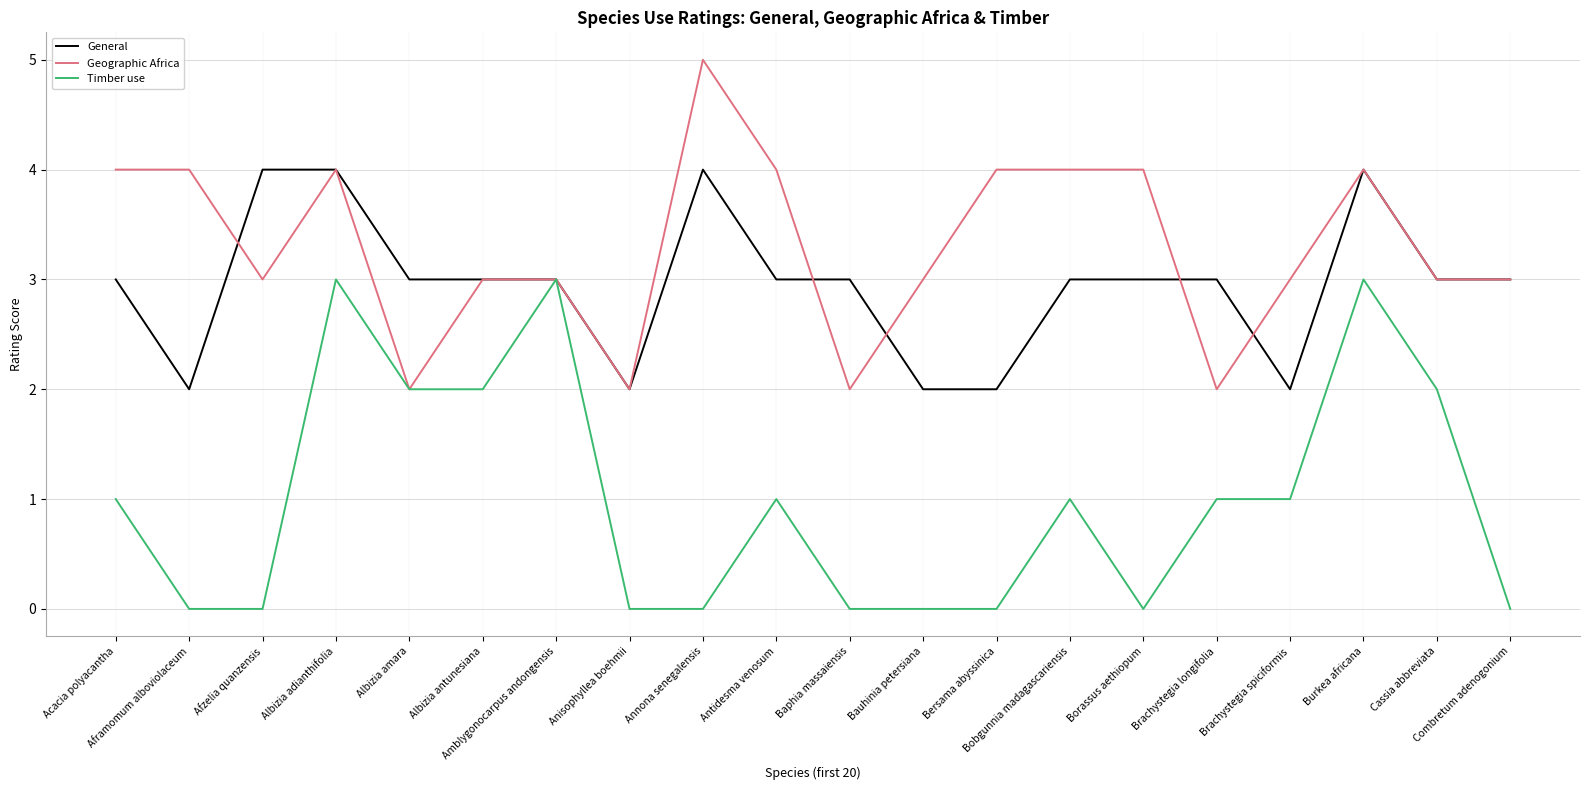

Rank the series by their average value, from highest to lowest.

Geographic Africa, General, Timber use